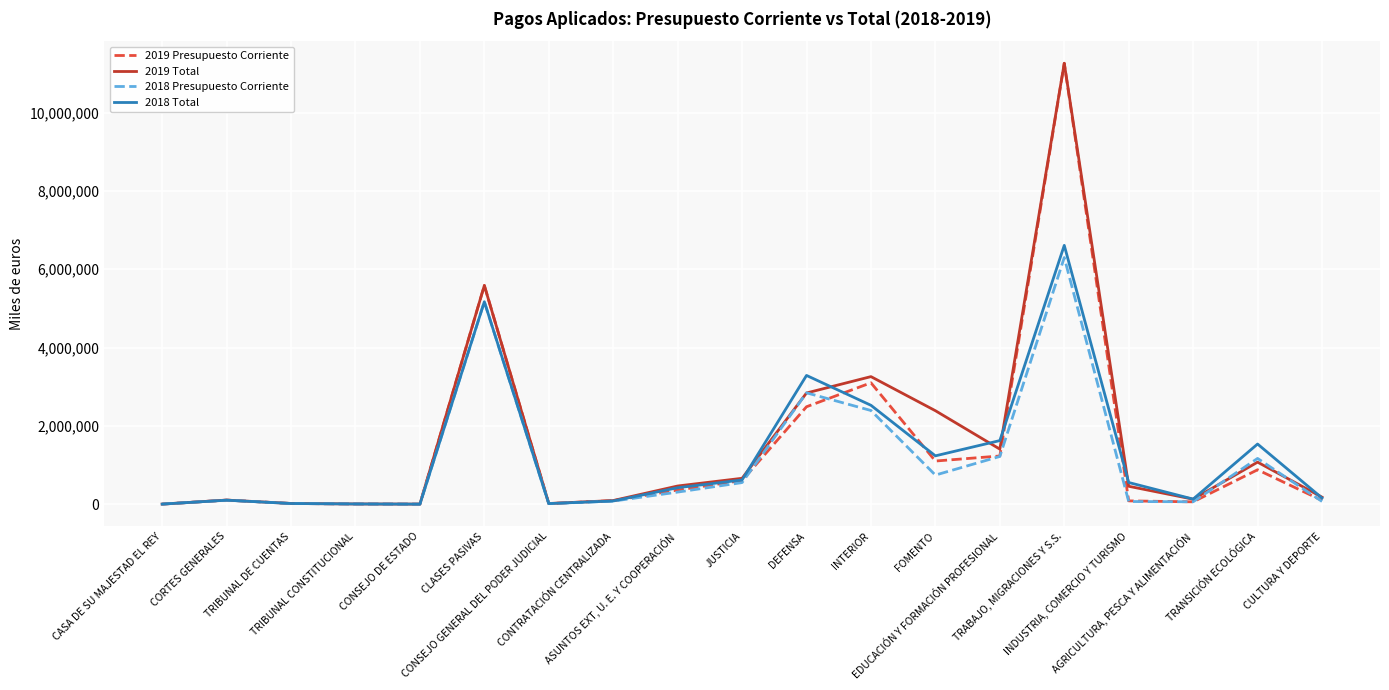

Is it true that 2018 Total equals 3909 at CASA DE SU MAJESTAD EL REY?

True